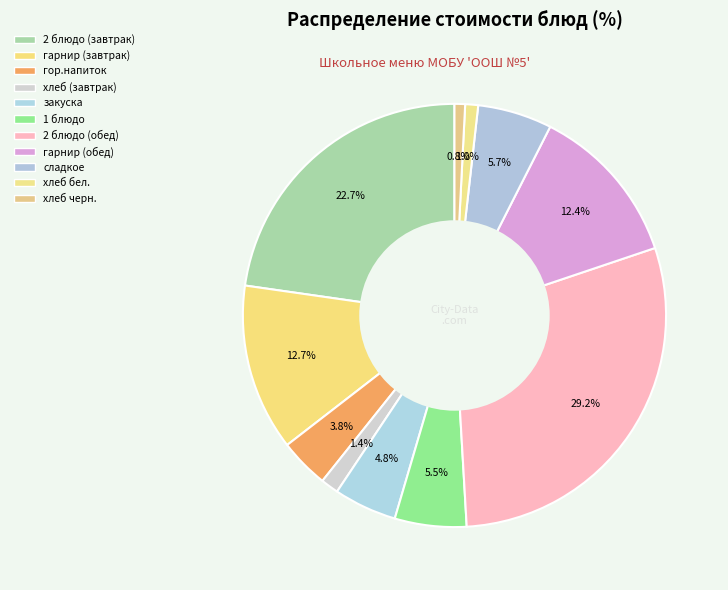

Does any single category account for the majority?

No